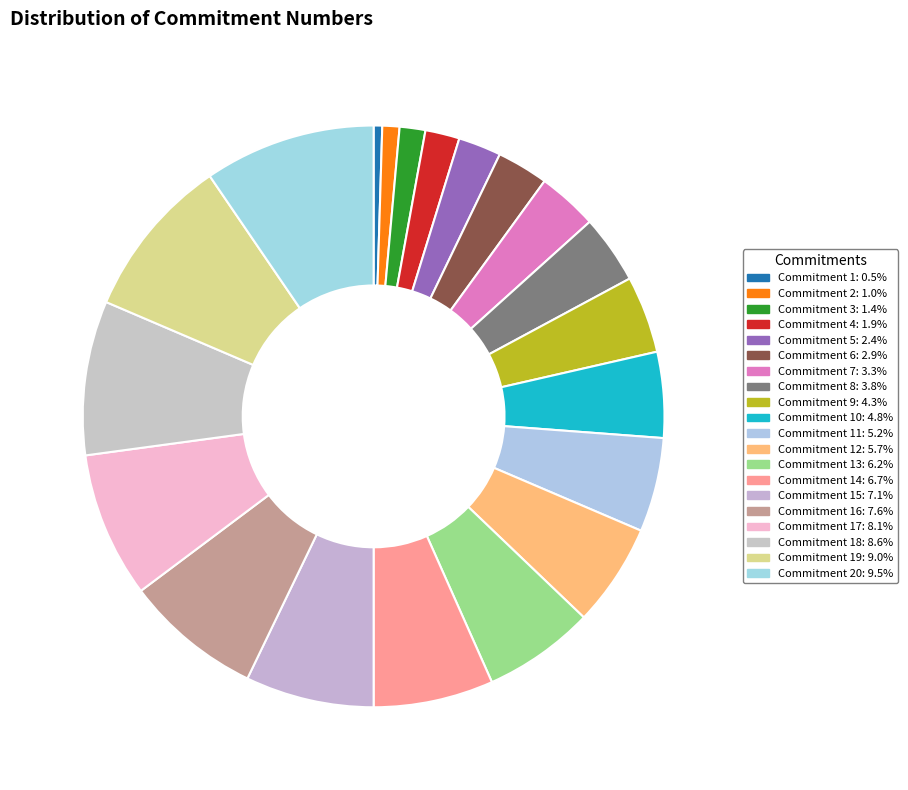

What is the largest slice in the pie chart?

20